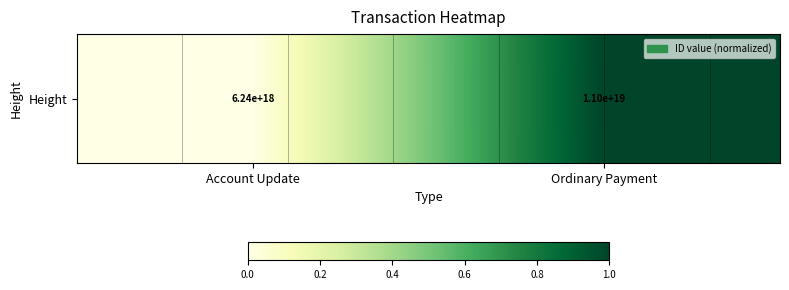

Reading left to right, transcribe all the data shown in this chart.

0	1